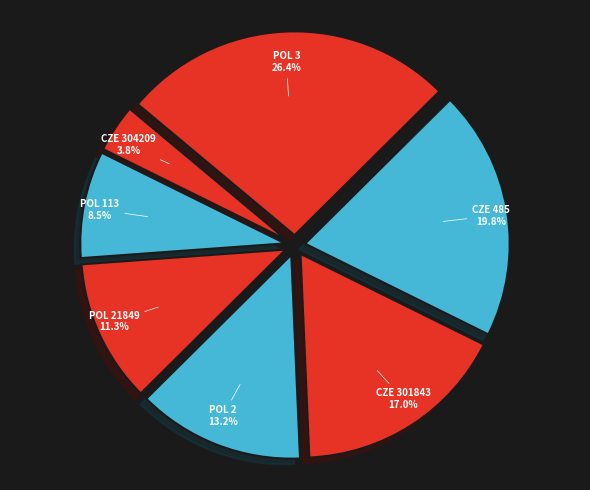

To the nearest percent, what is the difference between the largest and smallest slice percentages?

23%